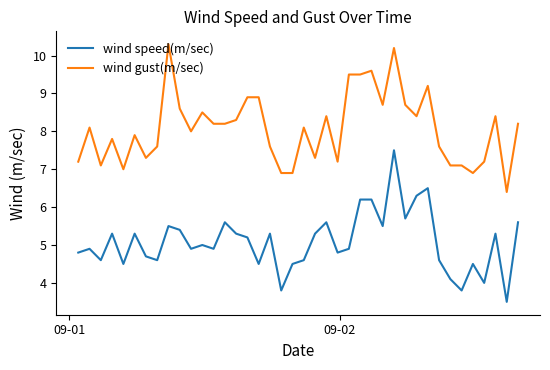

What is the difference between the maximum and minimum values in the wind speed(m/sec) series?

4.0